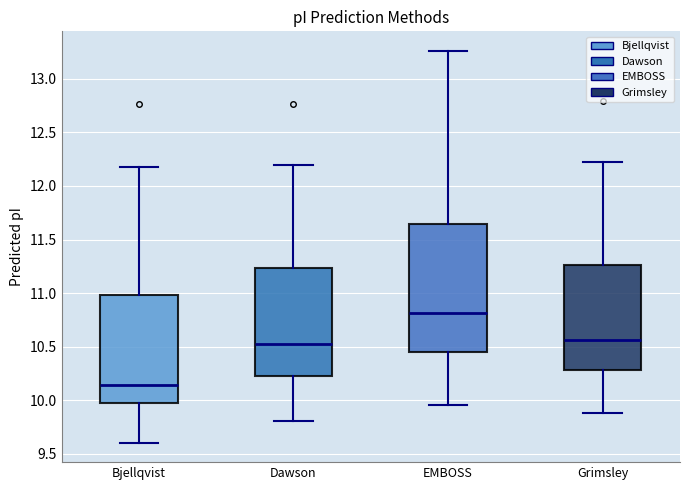

Reading left to right, transcribe this box plot: for each box, give where its median line is, the range the box spans, and where its two whiskers end, as read against the y-axis. The values are not printed on the chart, so give them approximately, as read against the axis.

Bjellqvist: median 10.15, box 9.95 to 11.00, whiskers 9.60 to 12.20
Dawson: median 10.55, box 10.20 to 11.25, whiskers 9.80 to 12.20
EMBOSS: median 10.80, box 10.45 to 11.65, whiskers 9.95 to 13.25
Grimsley: median 10.55, box 10.30 to 11.25, whiskers 9.90 to 12.20